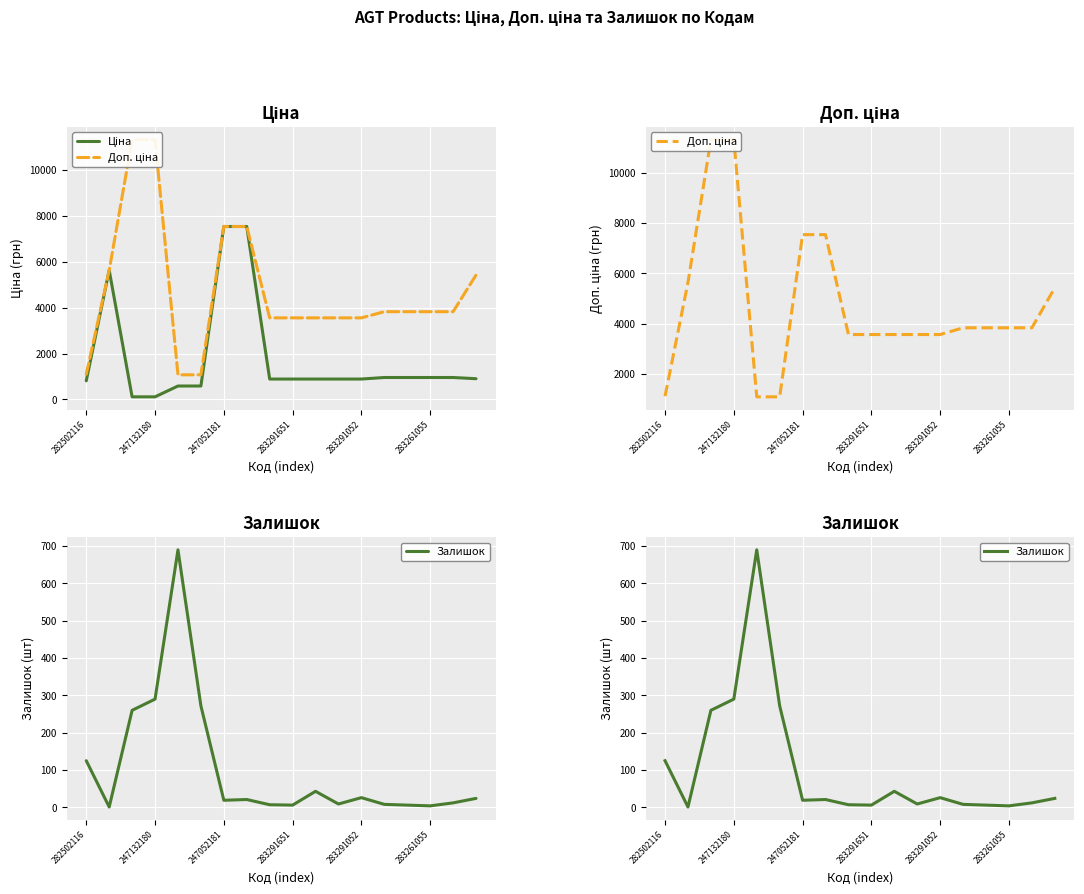

True or false: Залишок and Доп. ціна intersect in this chart.

False